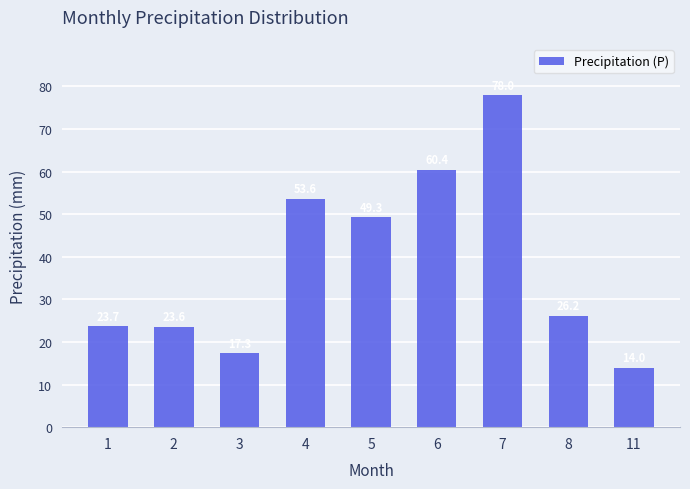

What is the minimum value shown in the chart?

14.0